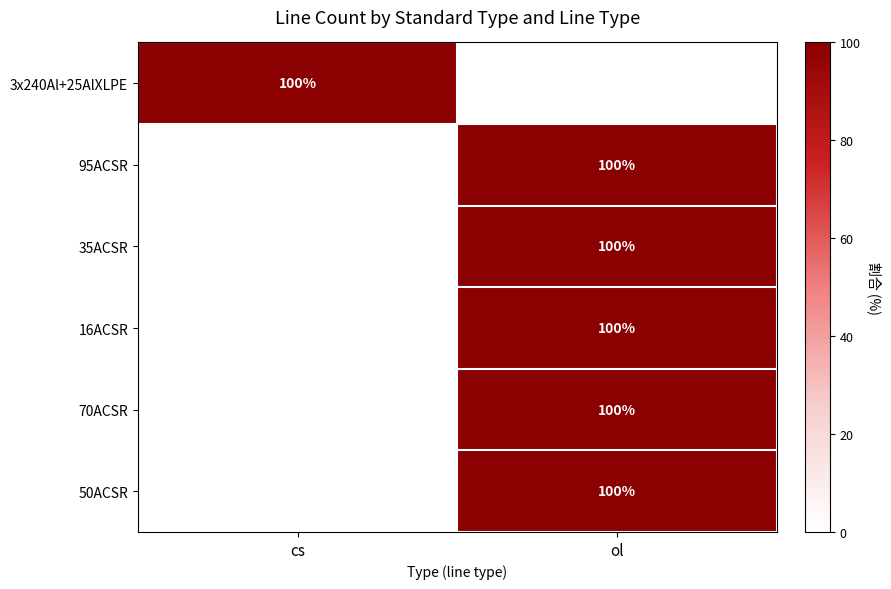

The value of 50ACSR at ol is 64. True or false?

False